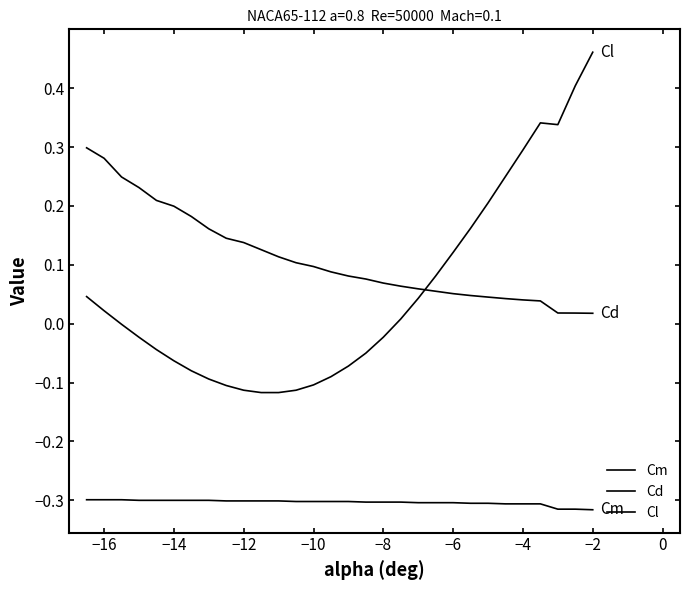

Is this an area chart (filled region under the line)?

No